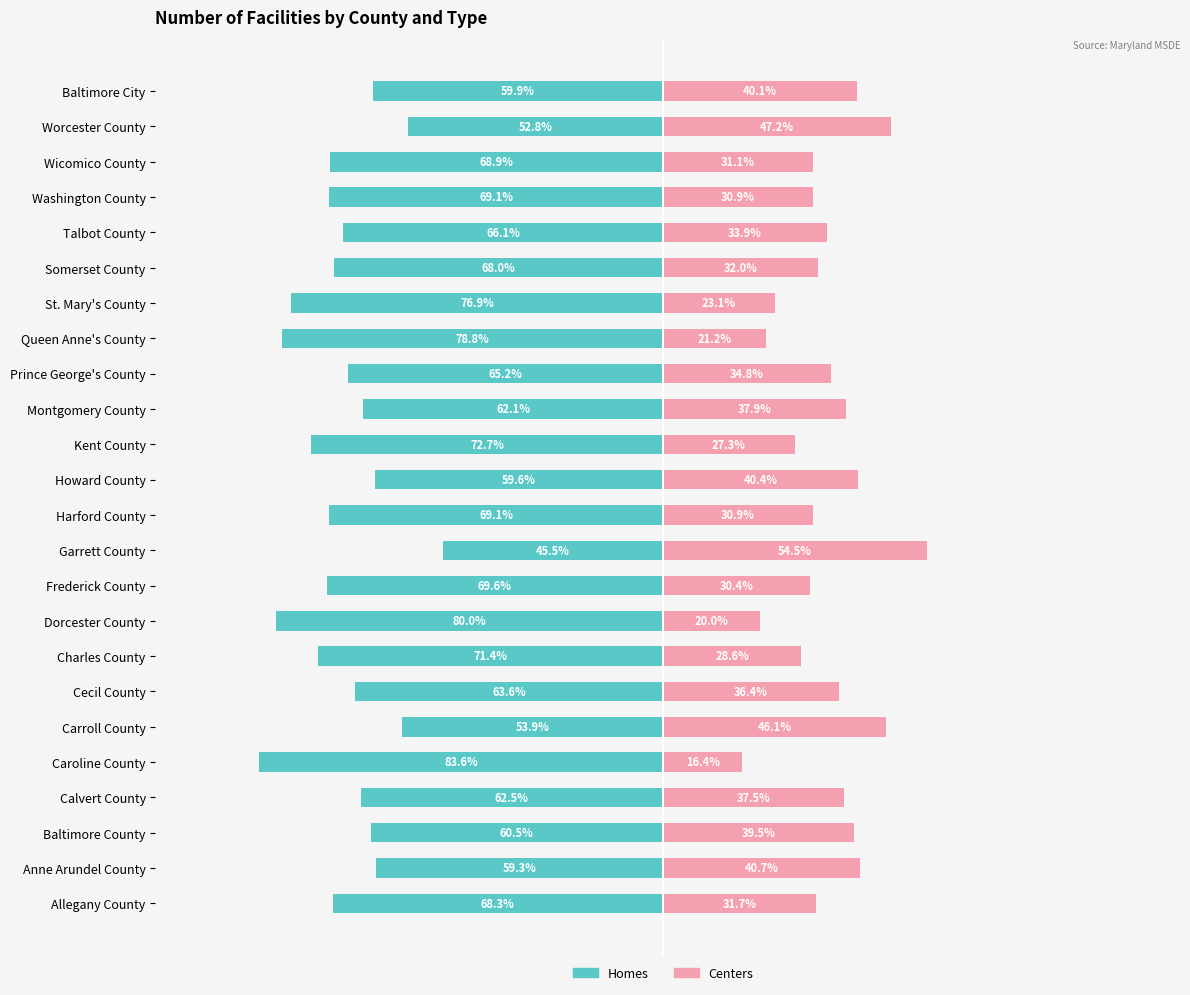

How many groups of bars are there?

24